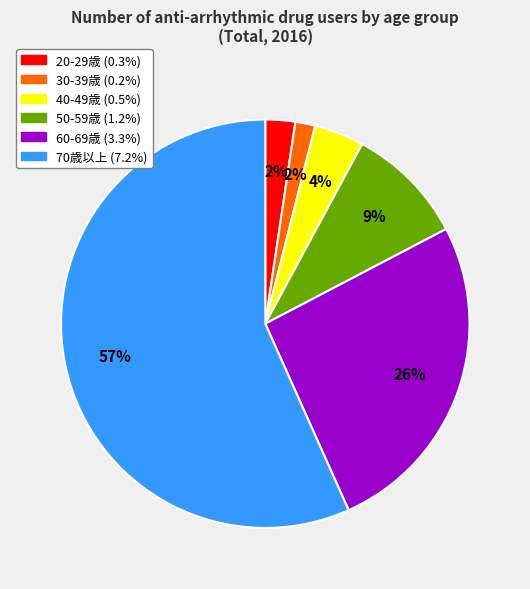

Count the number of slices in the pie.

6